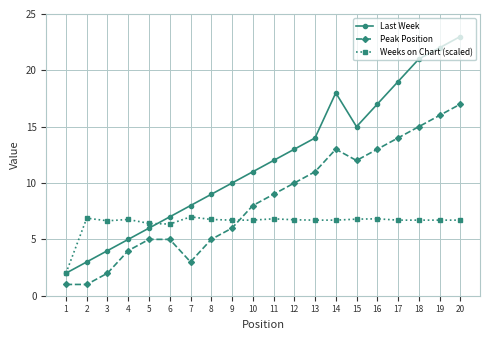

What is the highest value of the Weeks on Chart (scaled) series?

7.0